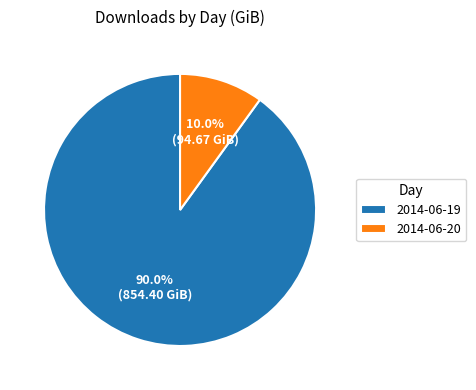

Which category has the smallest portion of the pie?

2014-06-20